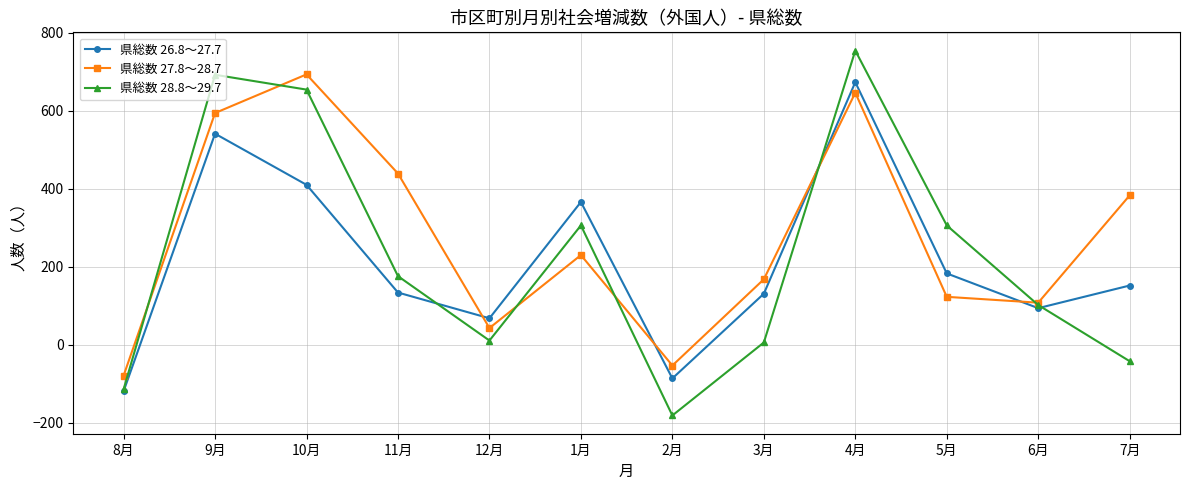

Is the value of 県総数 26.8～27.7 at 3月 greater than the value of 県総数 28.8～29.7 at 2月?

Yes